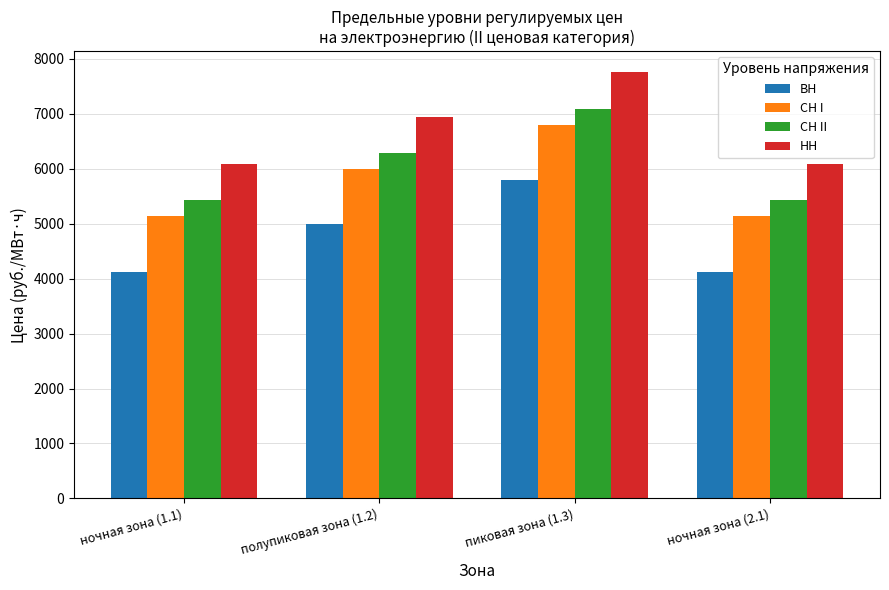

What is the difference between the ВН values at полупиковая зона (1.2) and ночная зона (2.1)?

859.6